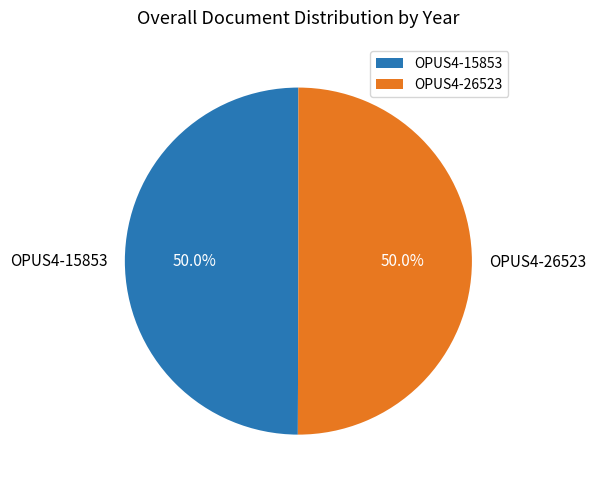

What percentage do OPUS4-15853 and OPUS4-26523 together represent?

100.0%